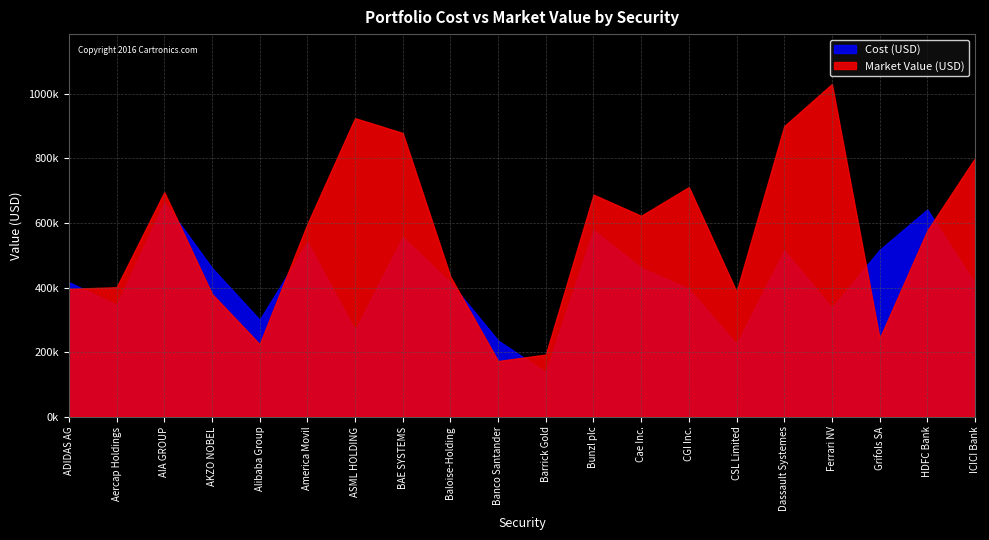

How many interior local valleys does the Cost series have?

6